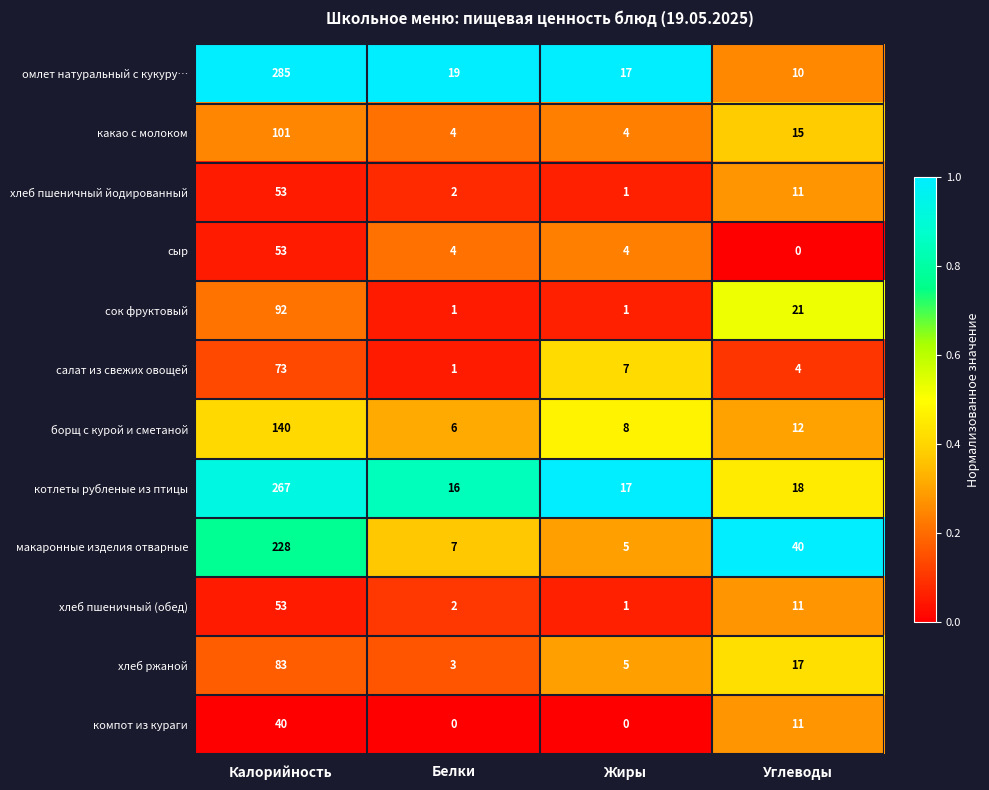

What is the maximum value for котлеты рубленые из птицы?

267